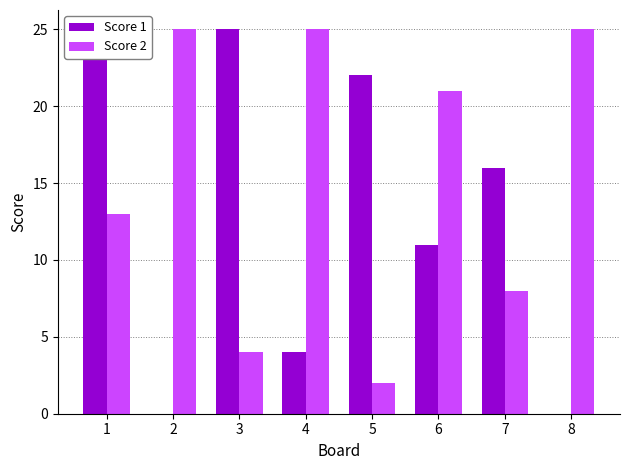

Read the Score 1 value at 6.

11